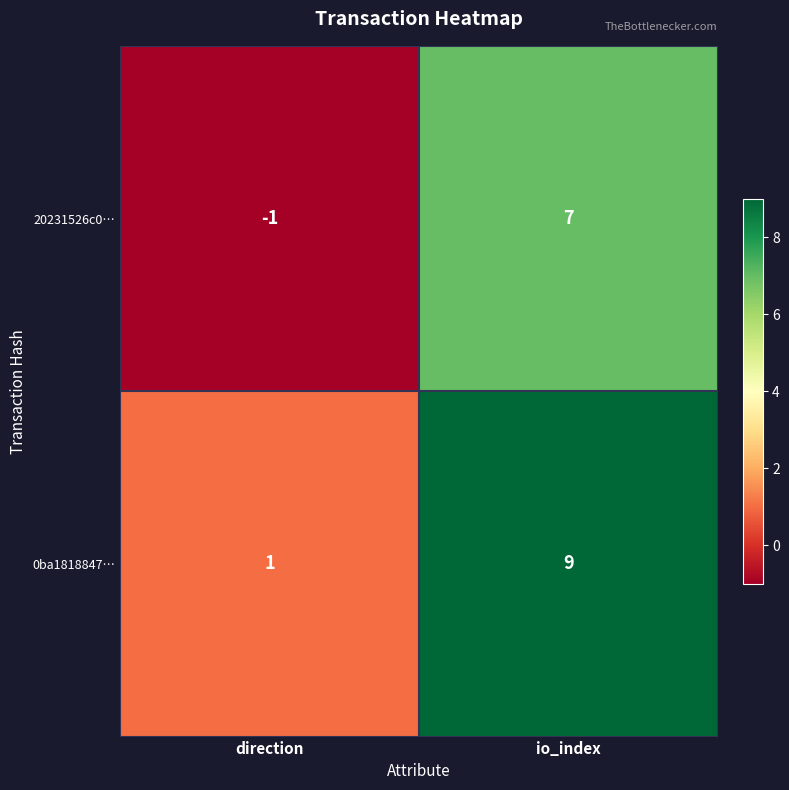

At which category is the sum across all series the highest?

io_index